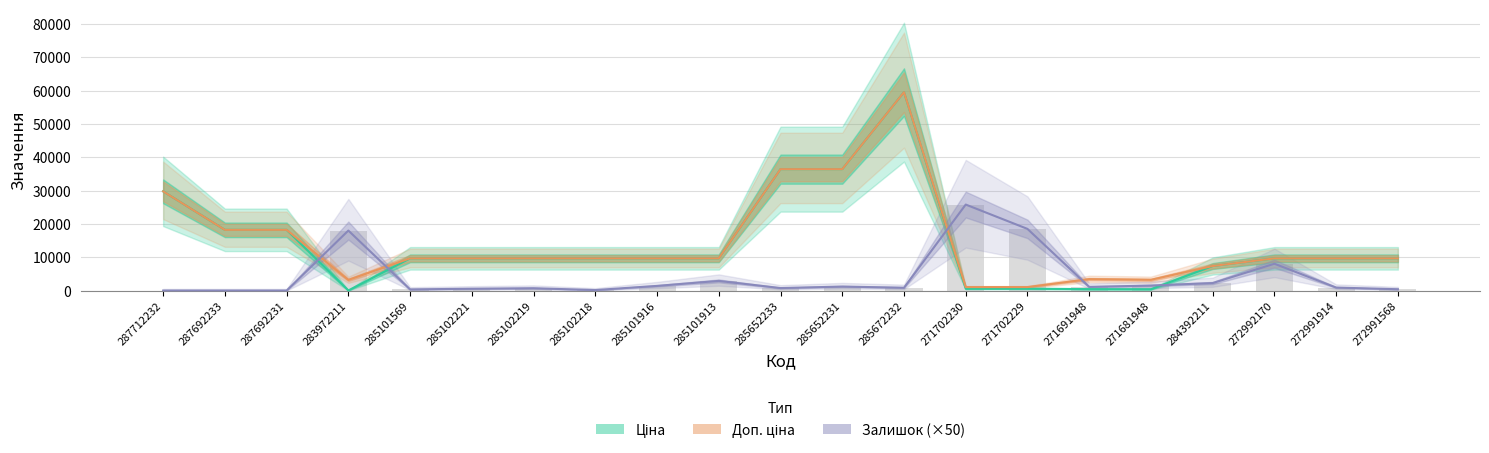

The value of Доп. ціна at 272991568 is 4627.8. True or false?

False